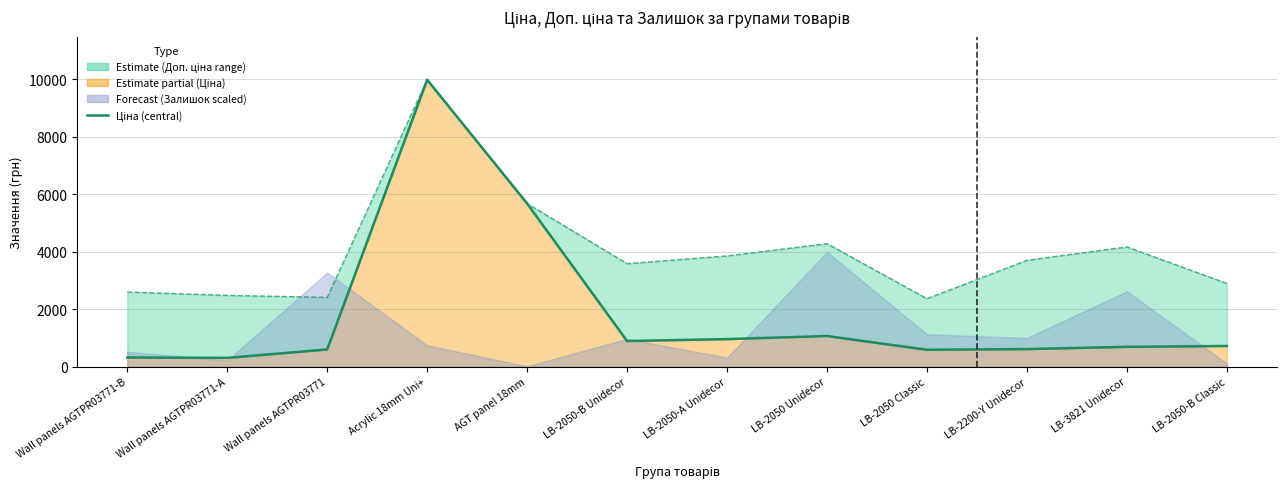

Approximately how many times larger is the value at Acrylic 18mm Uni+ compared to Wall panels AGTPR03771?

16.5